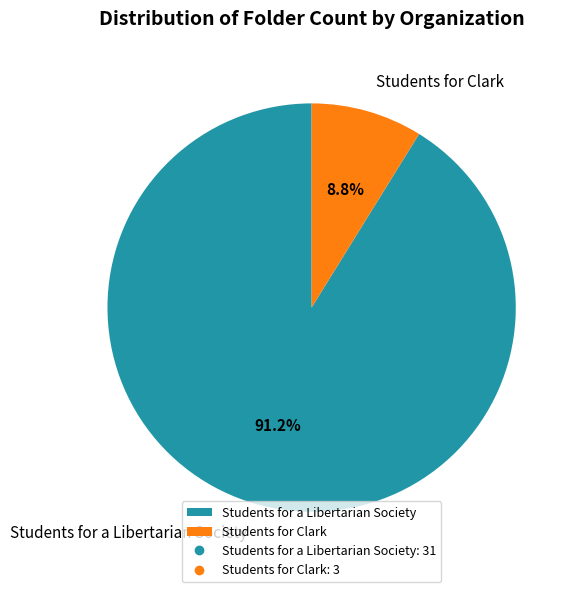

To the nearest percent, what is the difference between the Students for a Libertarian Society and Students for Clark slice percentages?

82%